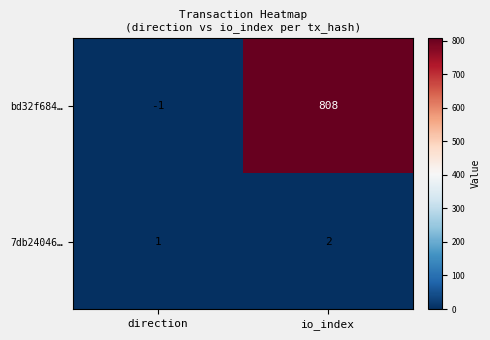

At which category is the sum across all series the highest?

io_index